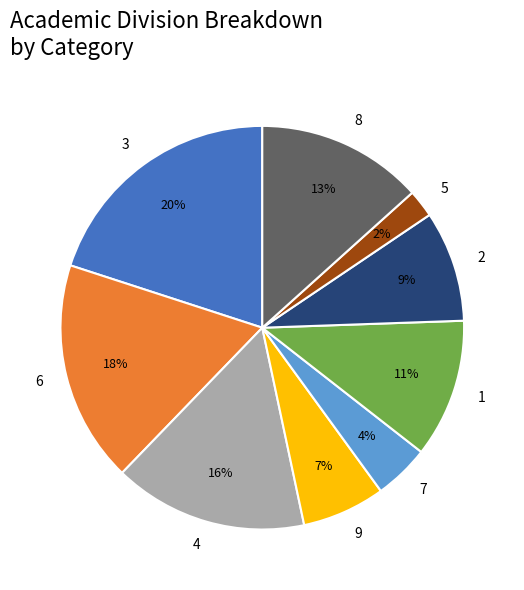

Rank the categories by value from lowest to highest.

5, 7, 9, 2, 1, 8, 4, 6, 3